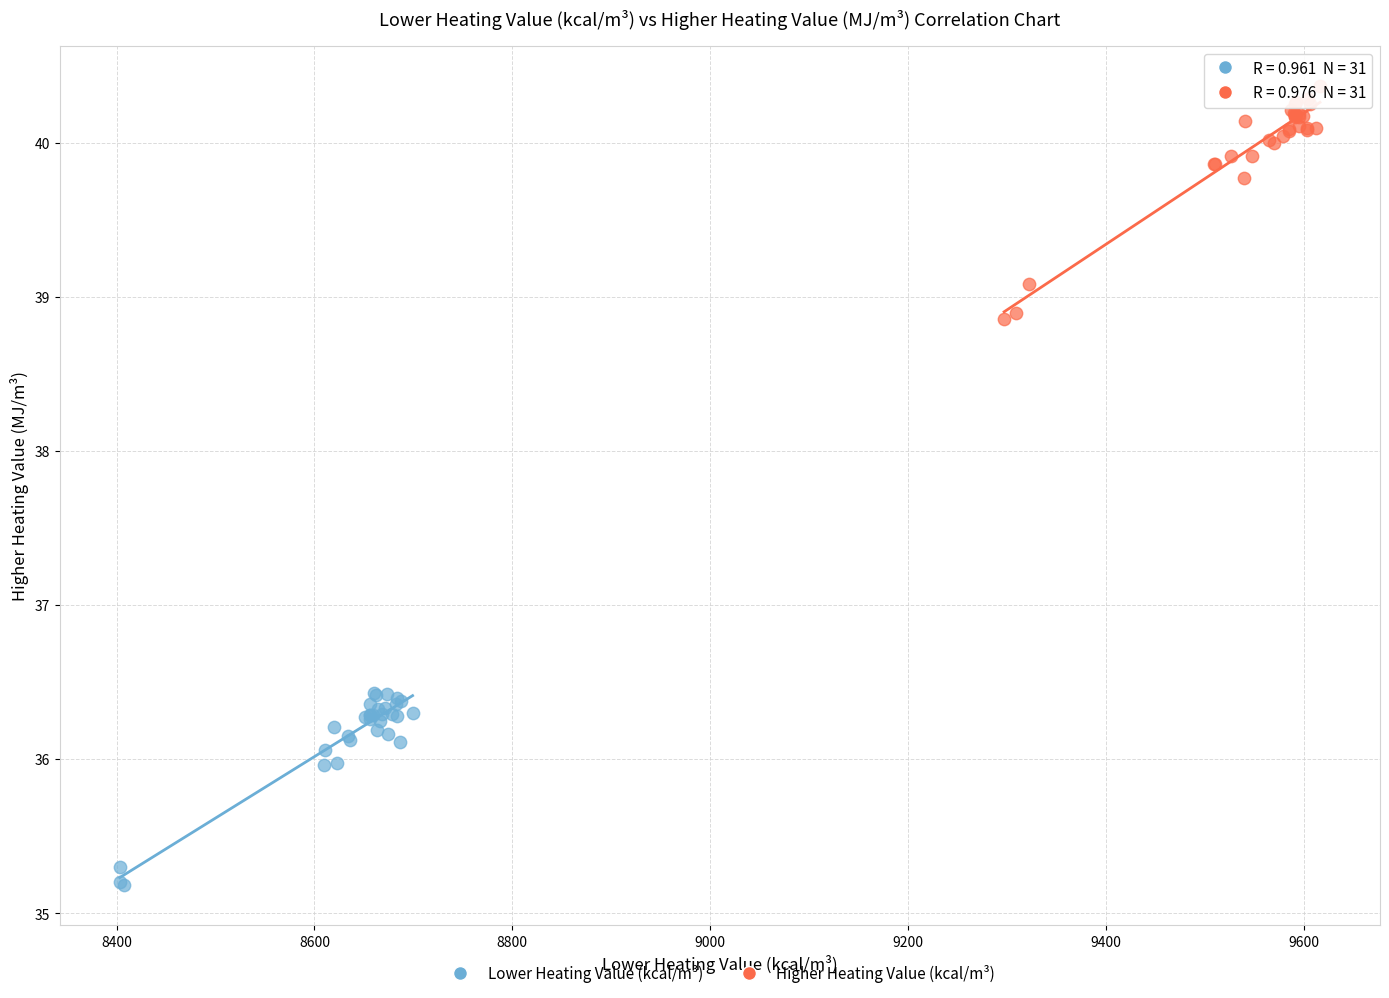

What are all the series names shown in the legend?

Lower Heating Value (kcal/m³), Higher Heating Value (kcal/m³)